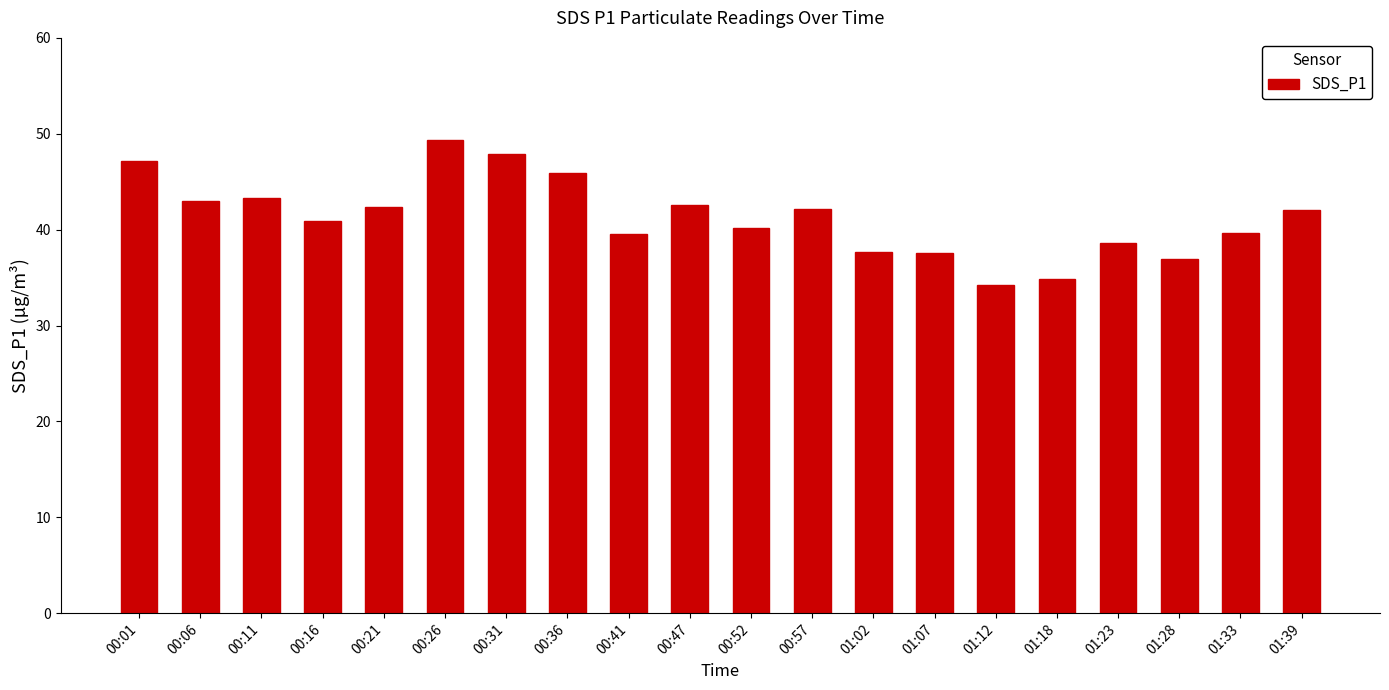

What is the value of the 8th bar from the left?

45.9